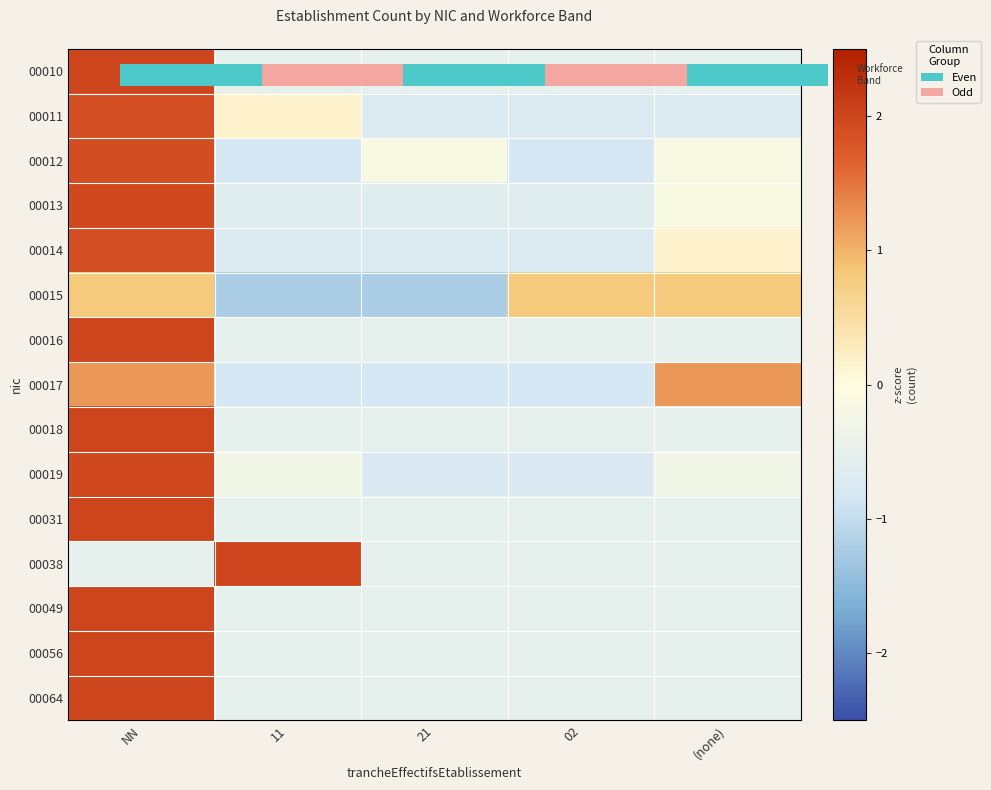

How many values in 00016 are above zero?

1